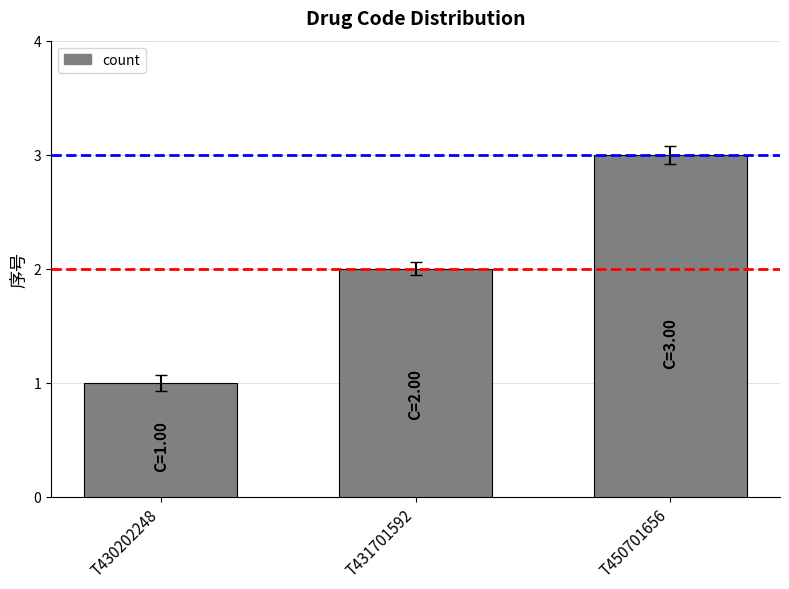

What is the approximate value at T430202248?

1